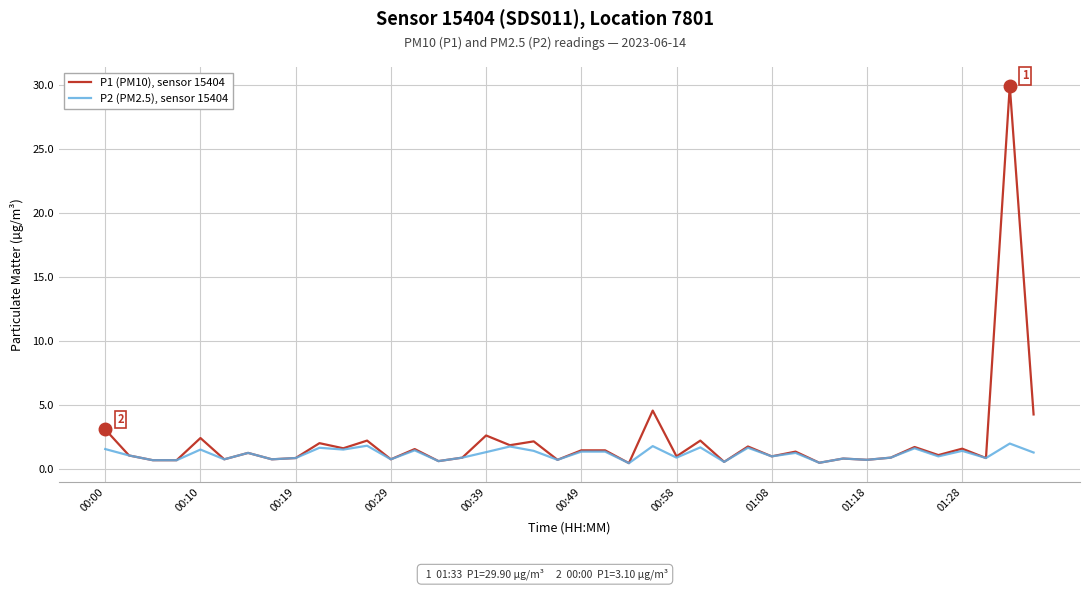

What is the highest value of the P2 (PM2.5), sensor 15404 series?

2.0